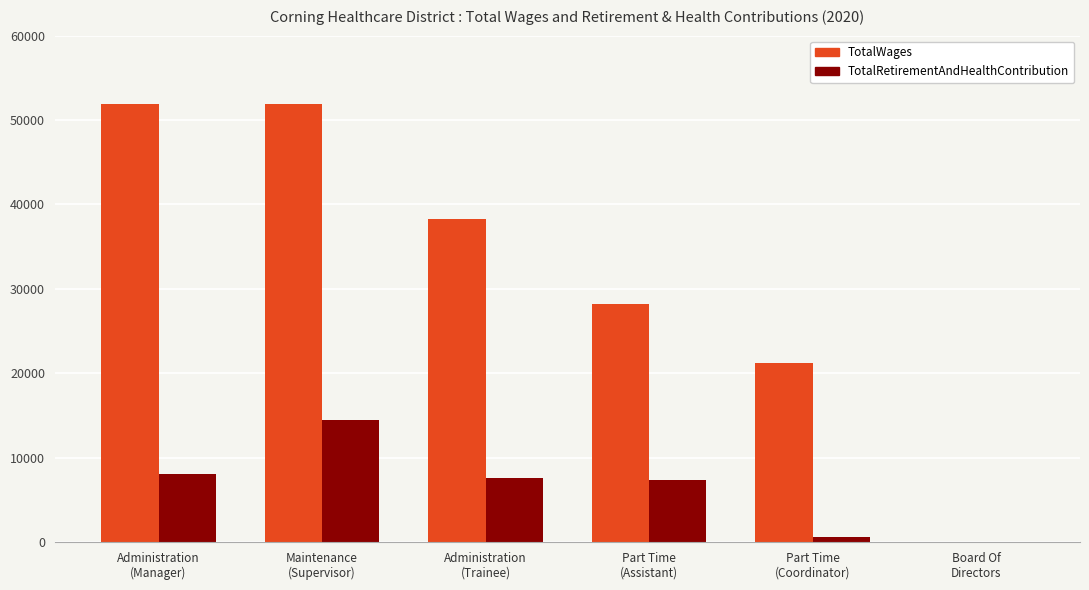

What is the maximum value shown in the chart?

51950